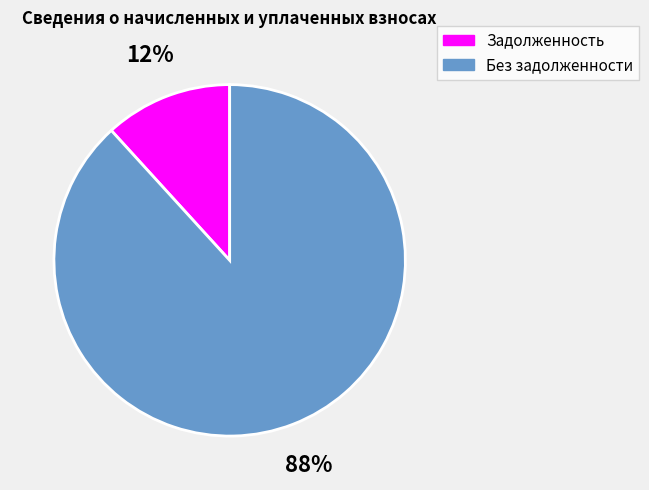

Which has a higher value, Задолженность or Без задолженности?

Без задолженности